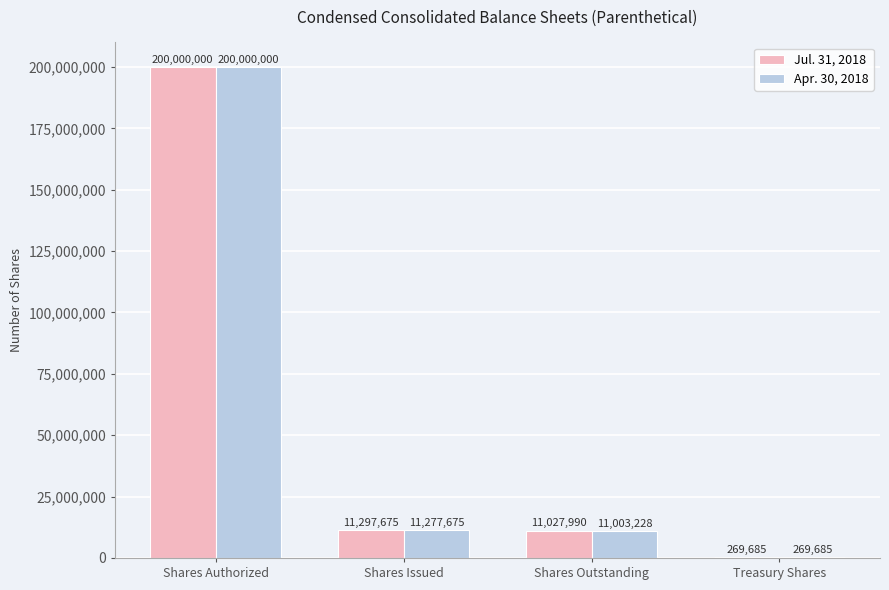

Which label corresponds to the largest value in the chart?

Shares Authorized